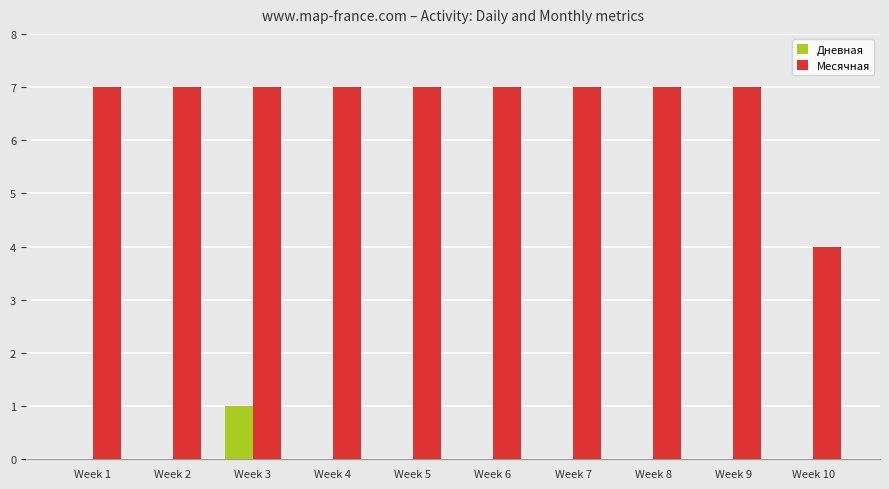

Which series changed the most between Week 2 and Week 3?

Дневная